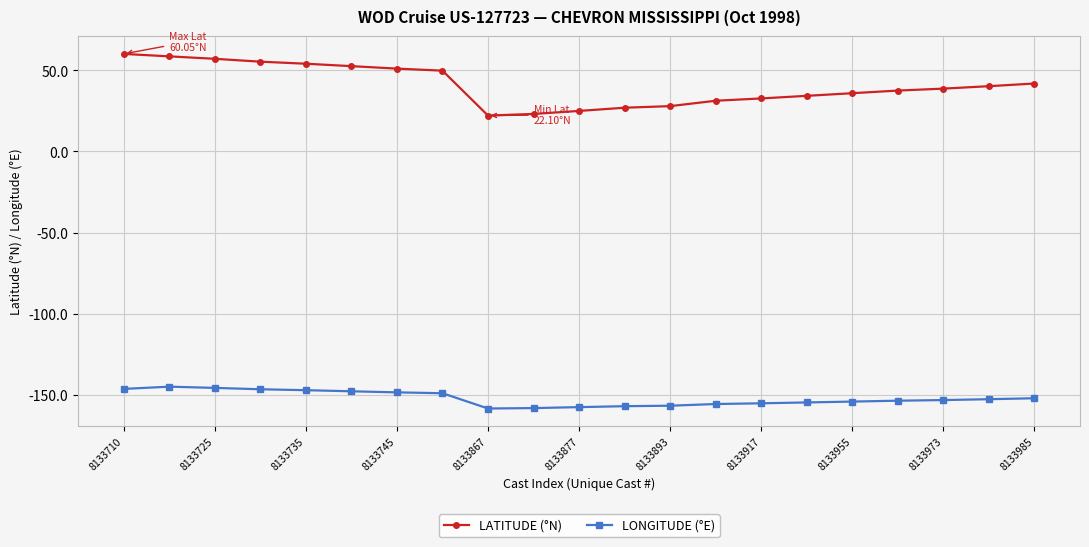

What is the value of the LATITUDE (°N) point at the 10th from the left?

23.1